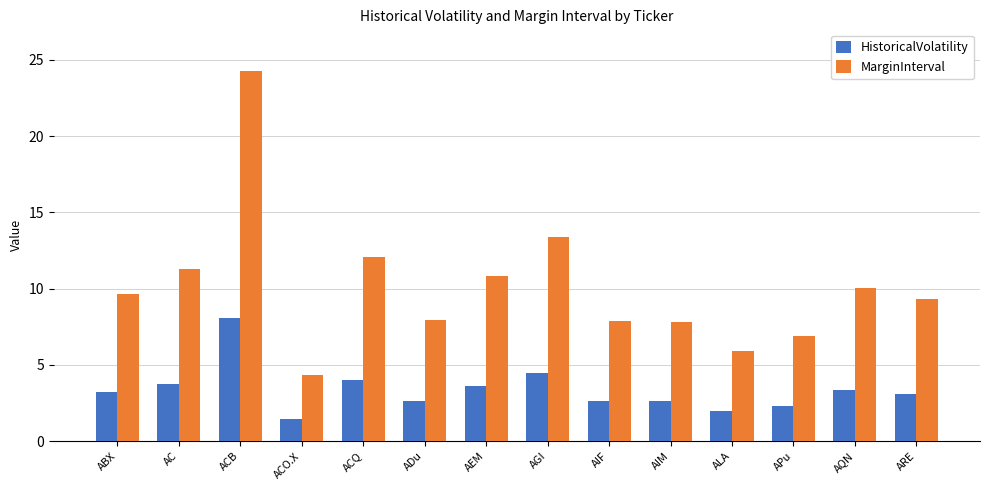

What is the average value of the HistoricalVolatility series?

3.4